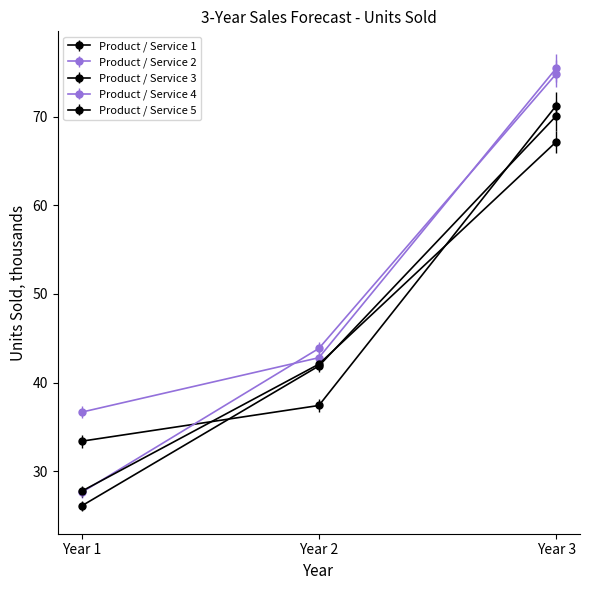

At which label does Product / Service 3 first exceed 41?

Year 2